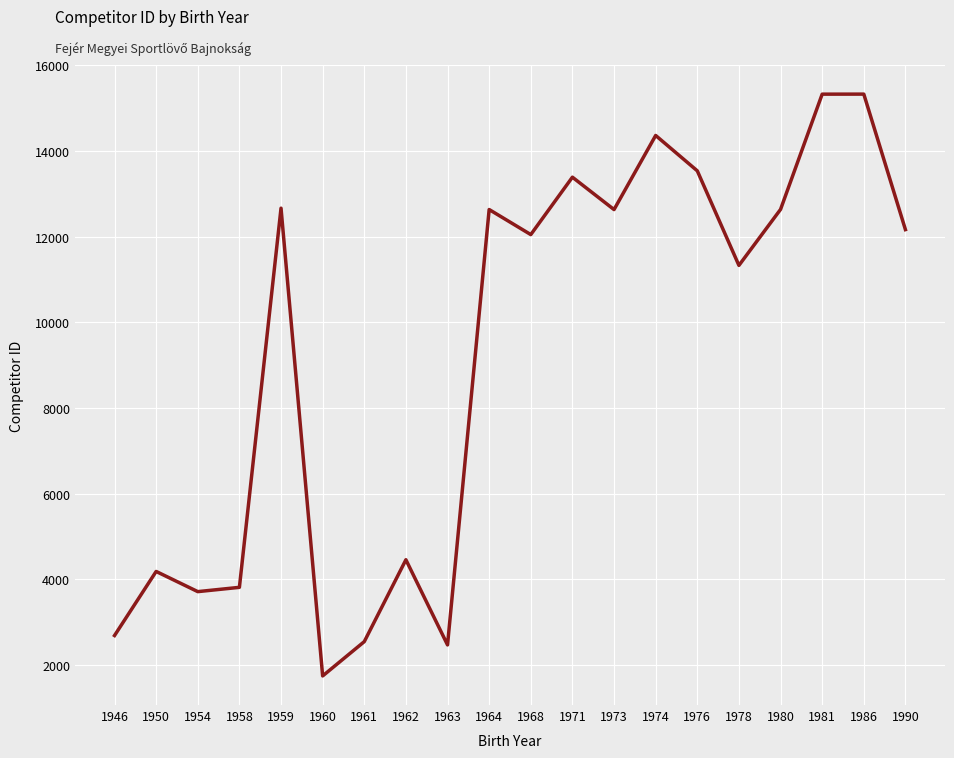

What is the difference between the values at 1974 and 1976?

826